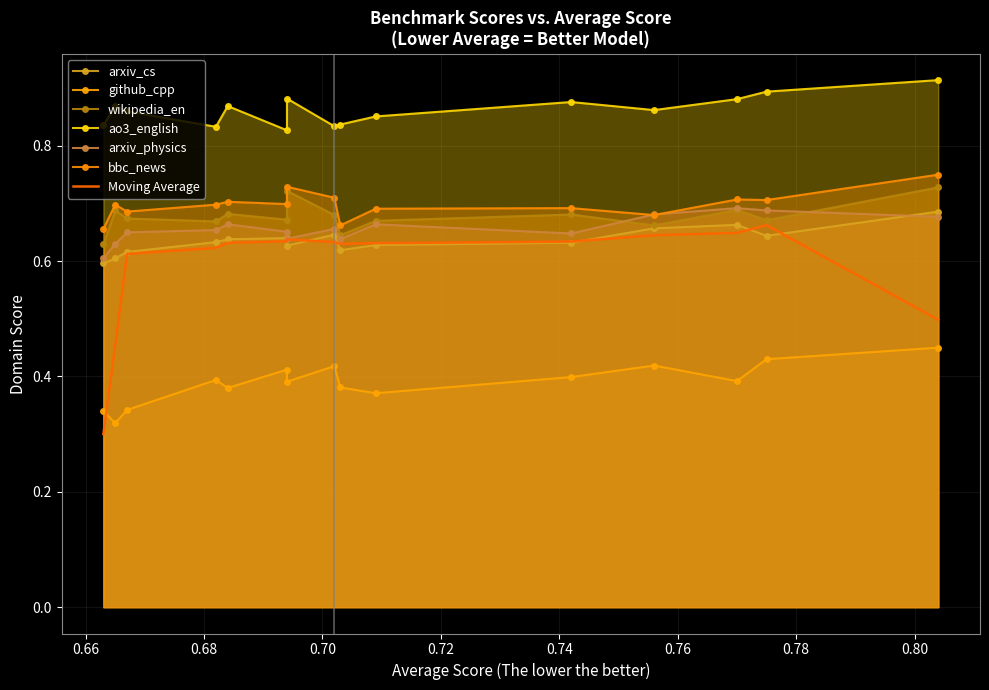

True or false: github_cpp and wikipedia_en cross at least once.

False